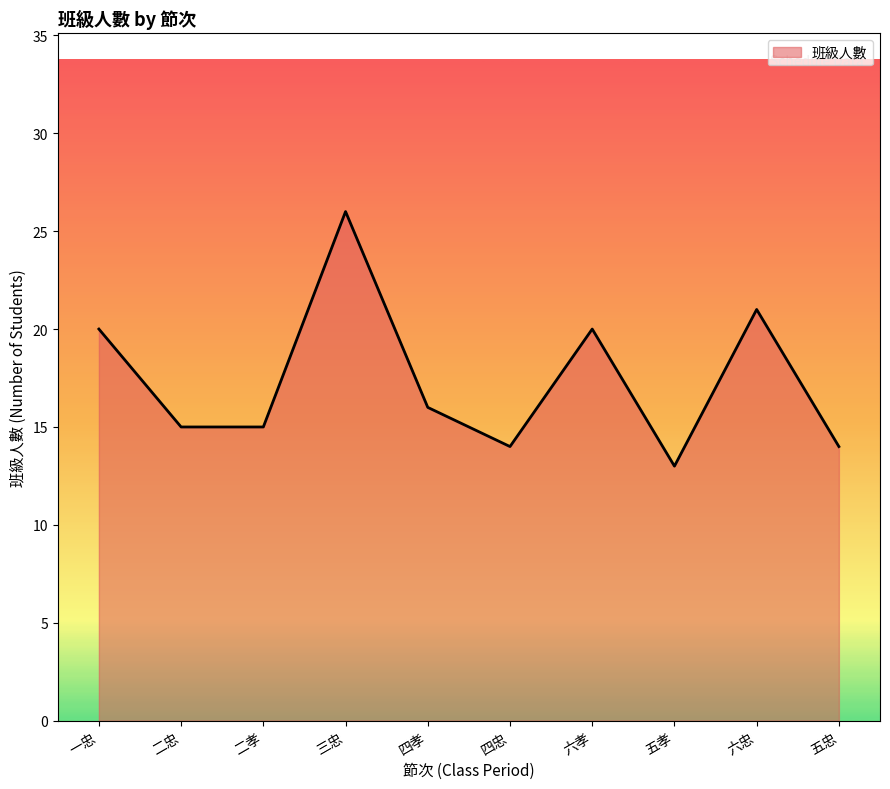

What is the ratio of the value at 四忠 to the value at 五忠?

1.0